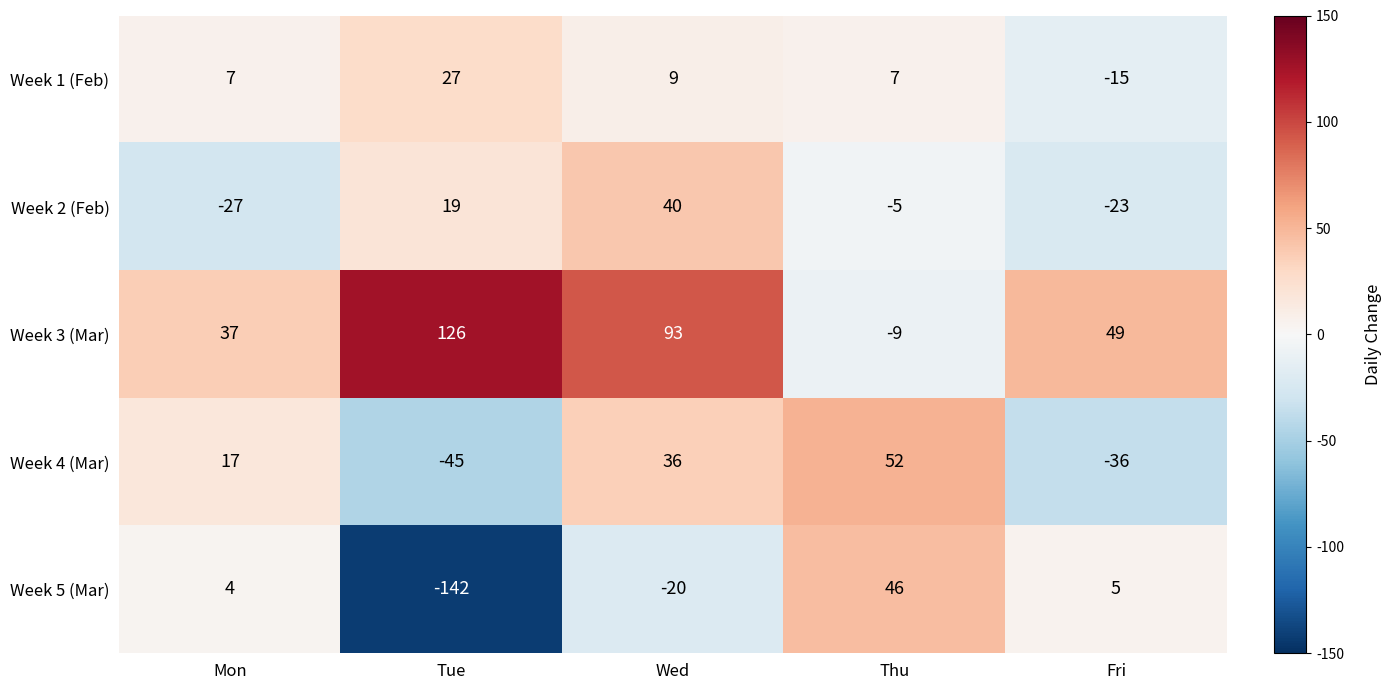

Which series has the widest spread of values?

Week 5 (Mar)